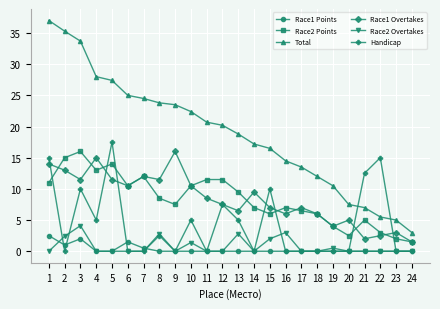

True or false: Race1 Overtakes and Race2 Overtakes intersect in this chart.

False